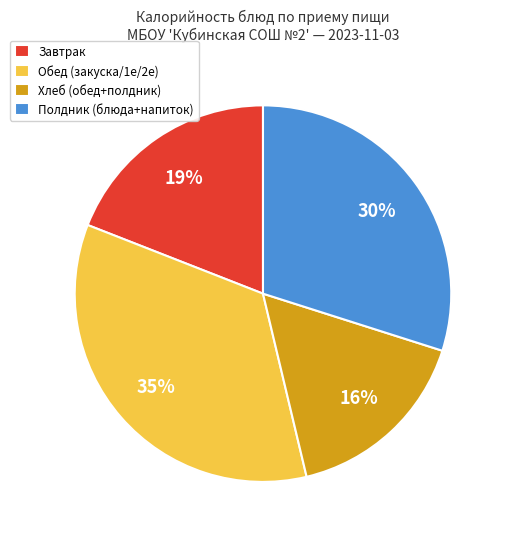

Which slice is the largest?

Обед (закуска/1е/2е)